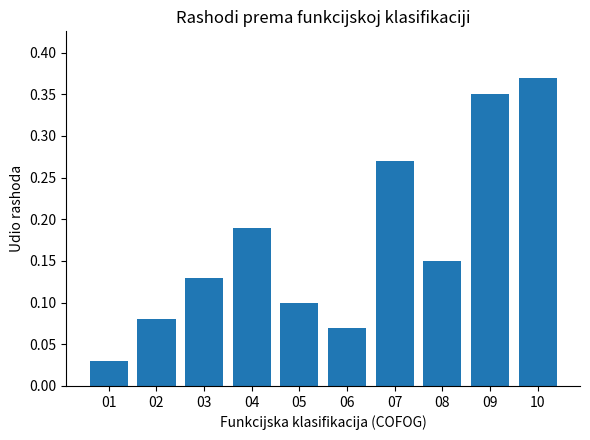

Which label corresponds to the largest value in the chart?

10